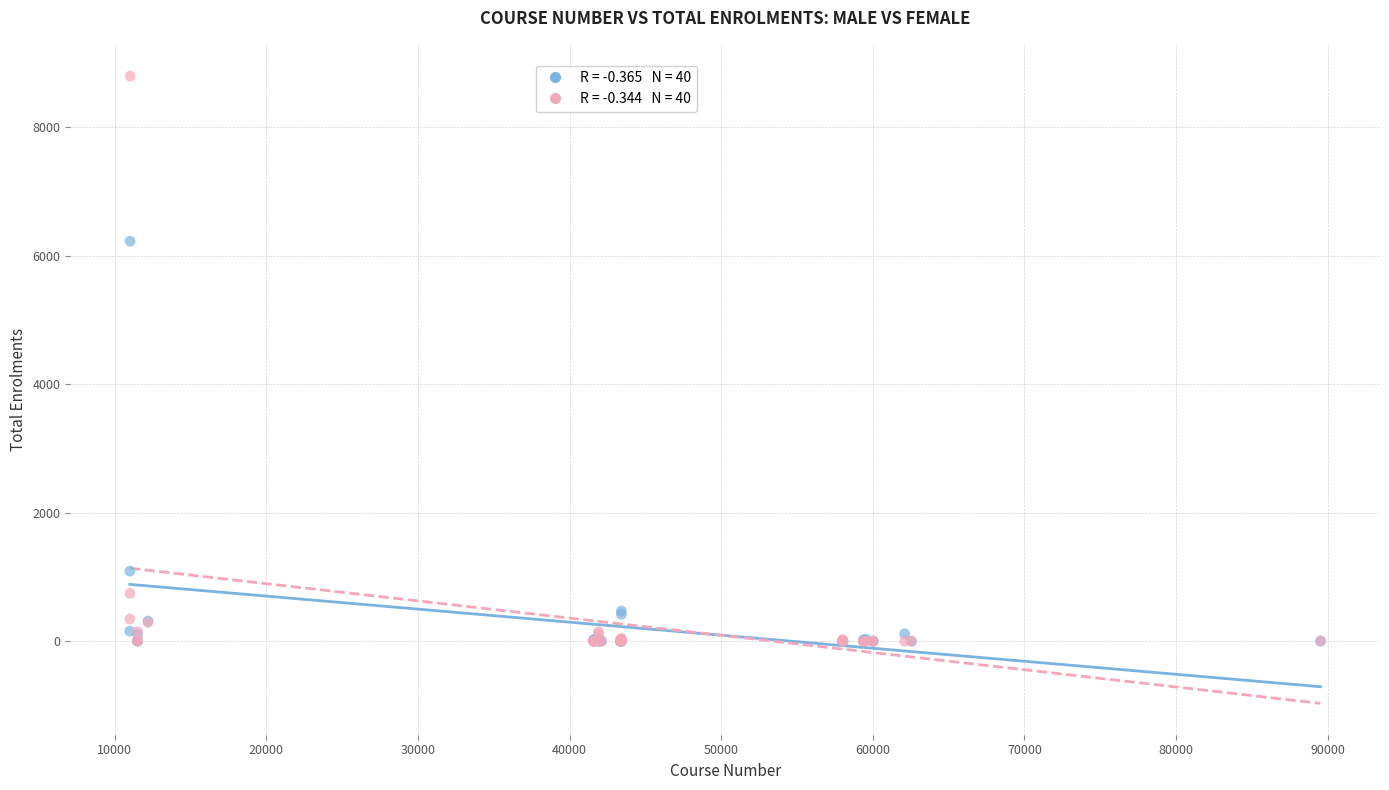

Across all series, what Y value is closest to 4398?

6228